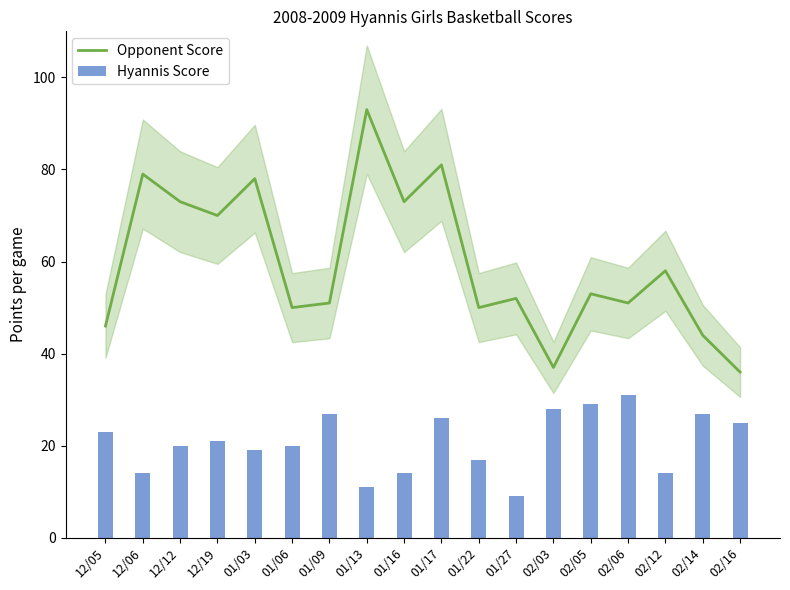

Which series has the largest range (max minus min)?

Opponent Score